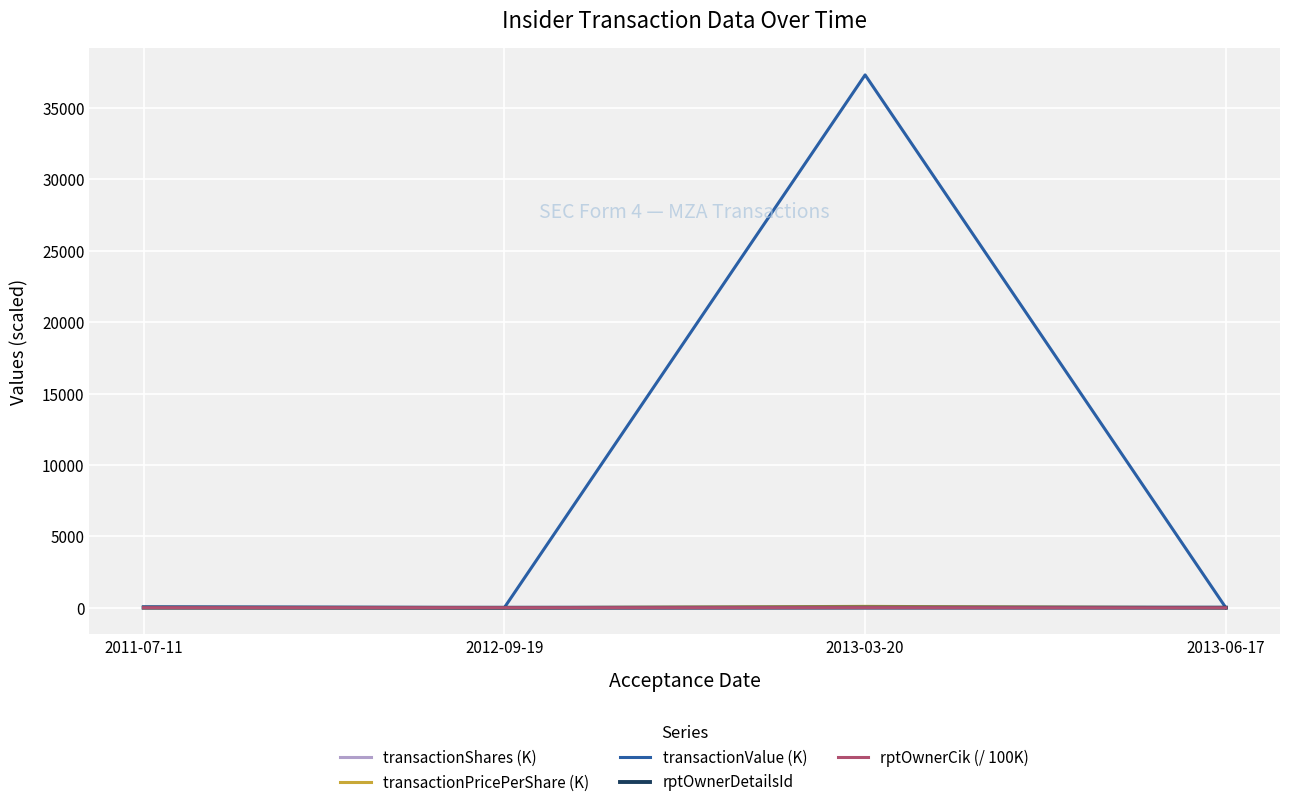

What is the maximum value shown in the chart?

37300.0